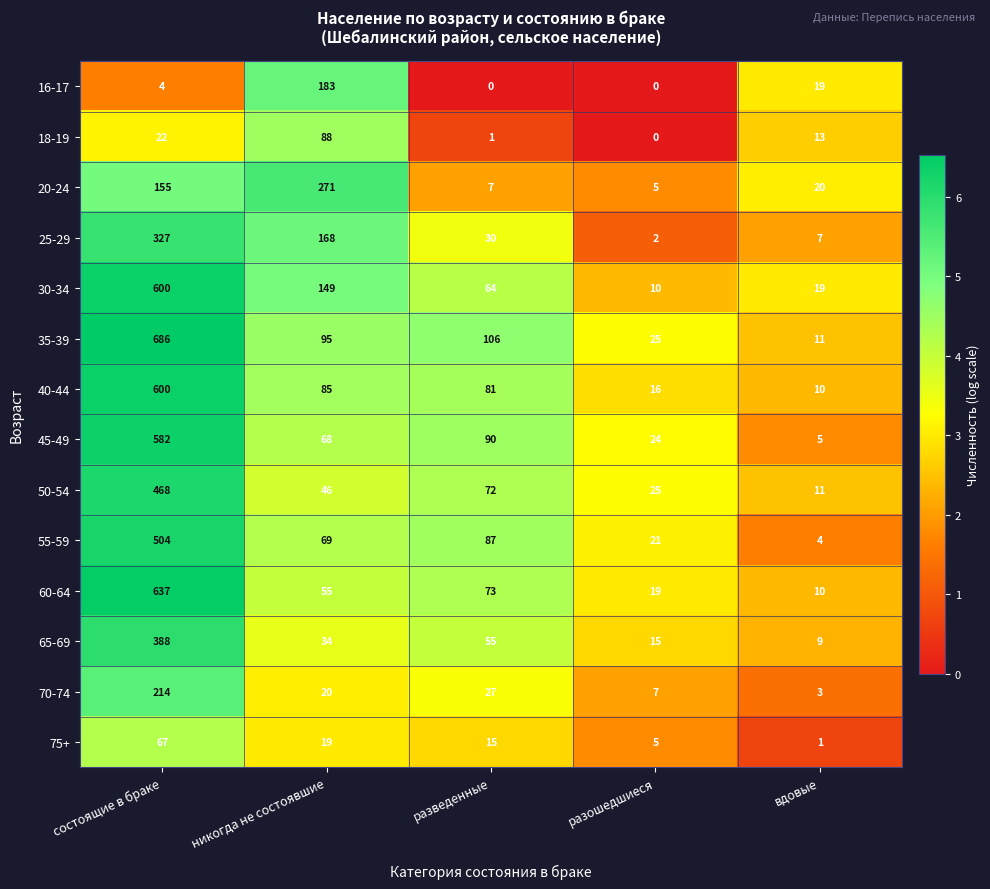

The 45-49 series shows 20 at никогда не состоявшие. True or false?

False